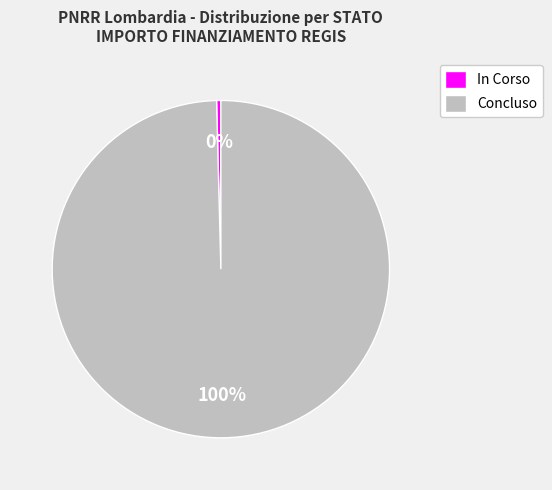

Which has a higher value, Concluso or In Corso?

Concluso